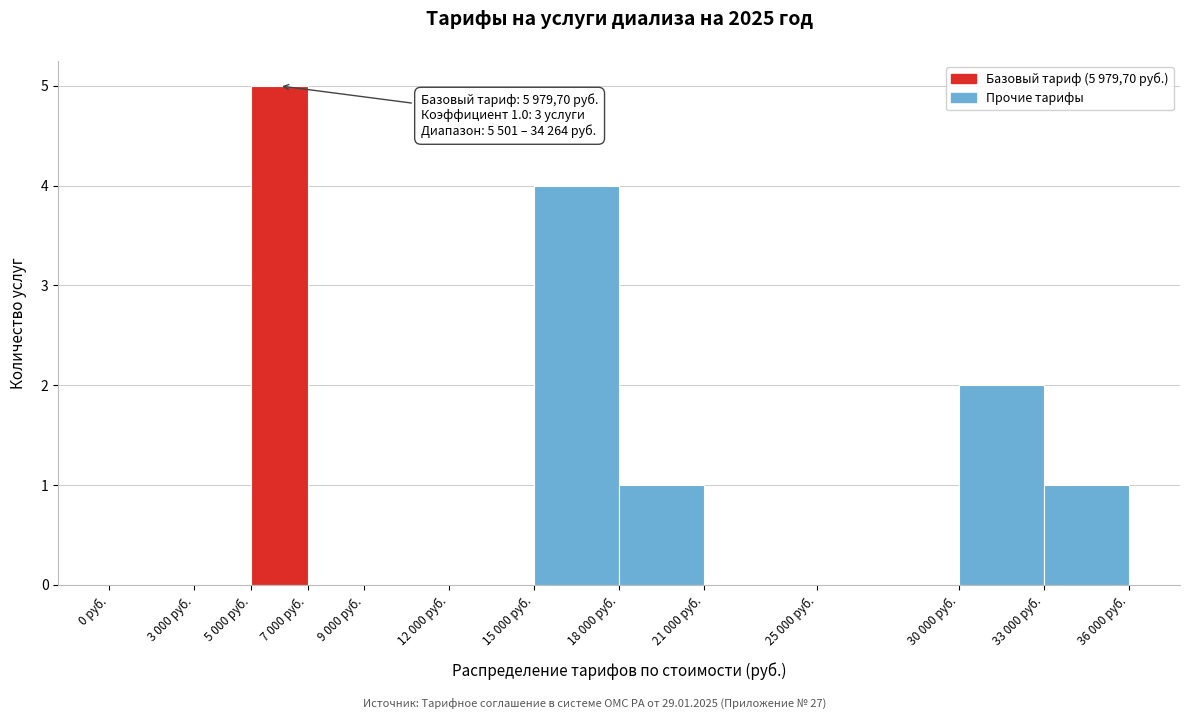

Which has a higher value, 5 000 руб. or 25 000 руб.?

5 000 руб.